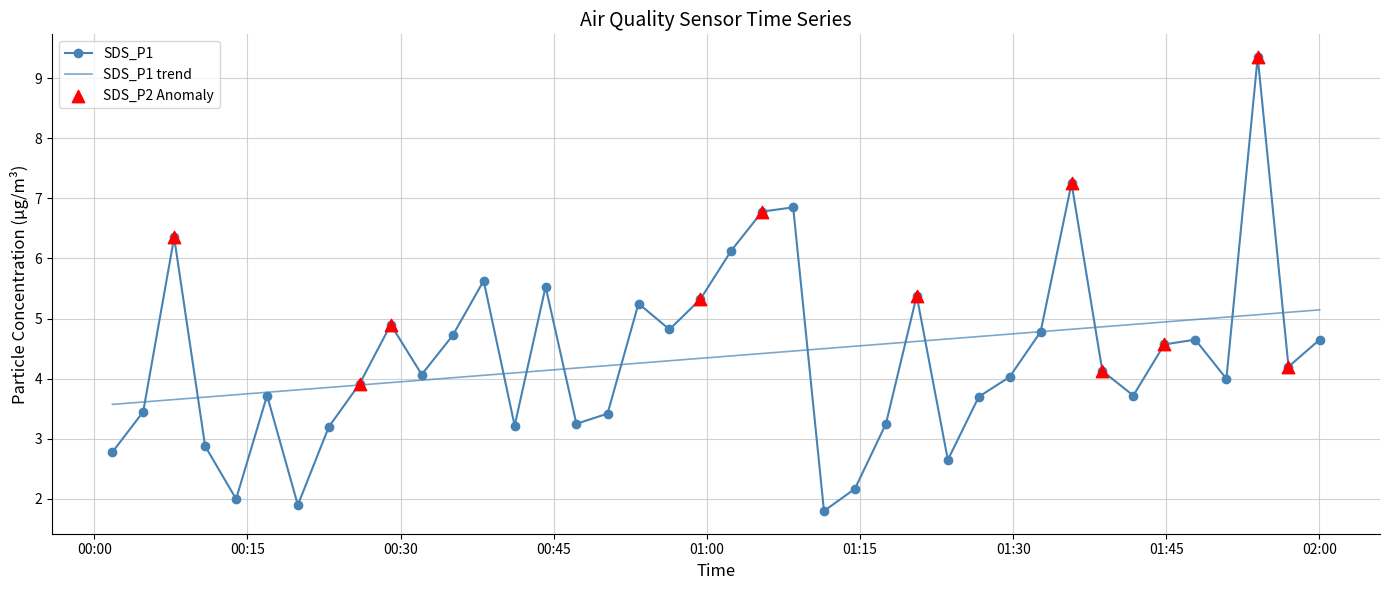

Rank the series by their maximum value, from highest to lowest.

SDS_P1, SDS_P1 trend